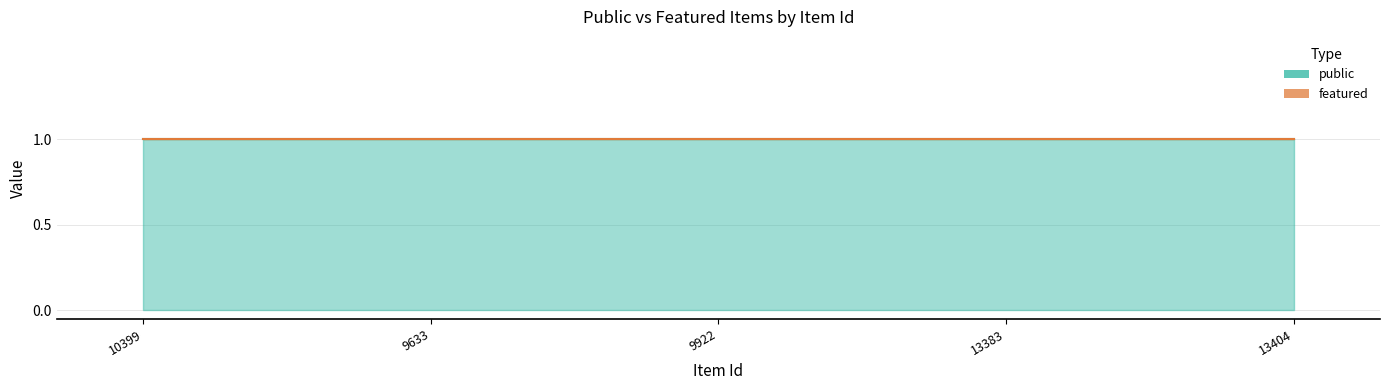

Reading right to left, list all the values displayed in this chart.

public: 1	1	1	1	1
featured: 0	0	0	0	0